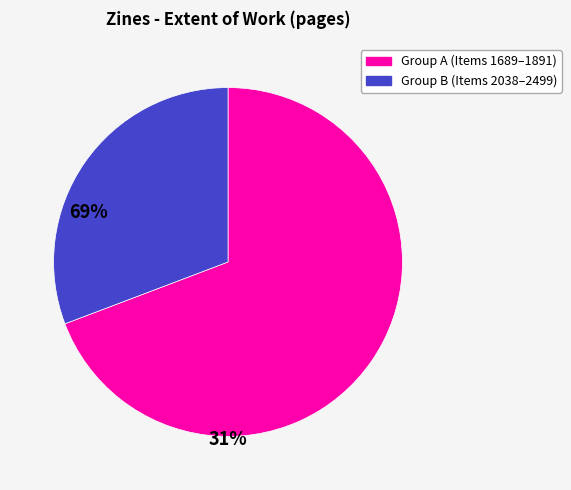

Is there a majority slice in this chart?

Yes